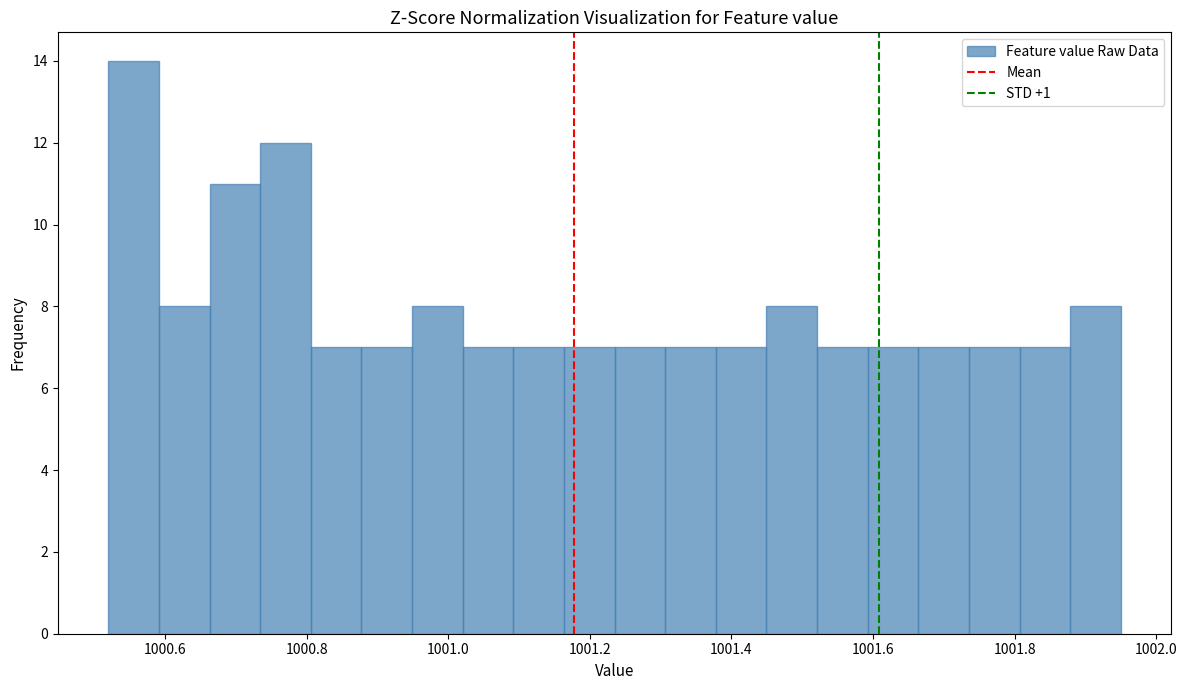

Around what value on the x-axis is the tallest bar? Give the approximate position of its centre, as read against the axis.

1000.56